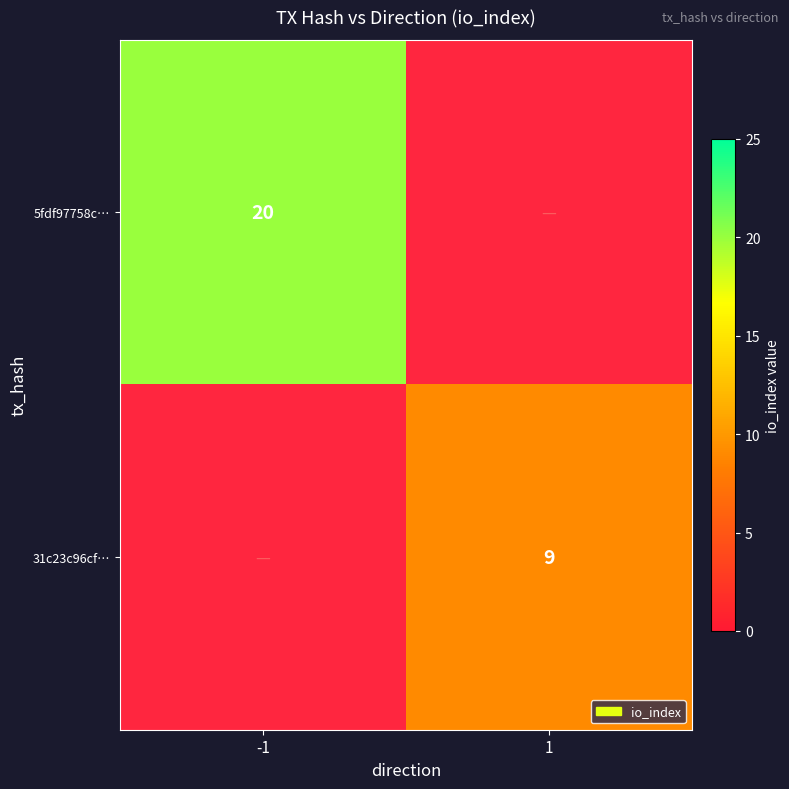

What is the greatest value displayed?

20.0